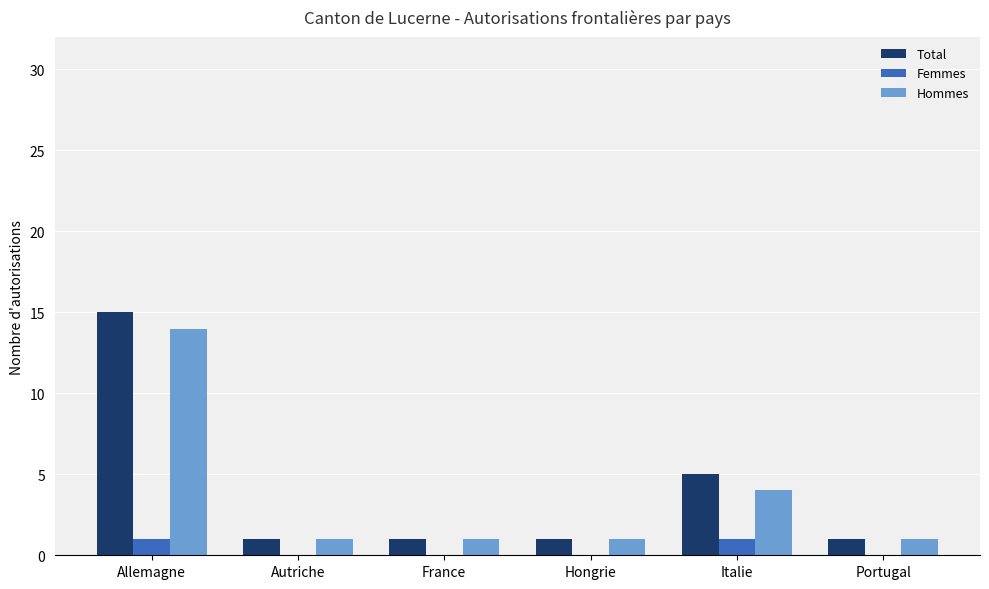

What are all the series names shown in the legend?

Total, Femmes, Hommes